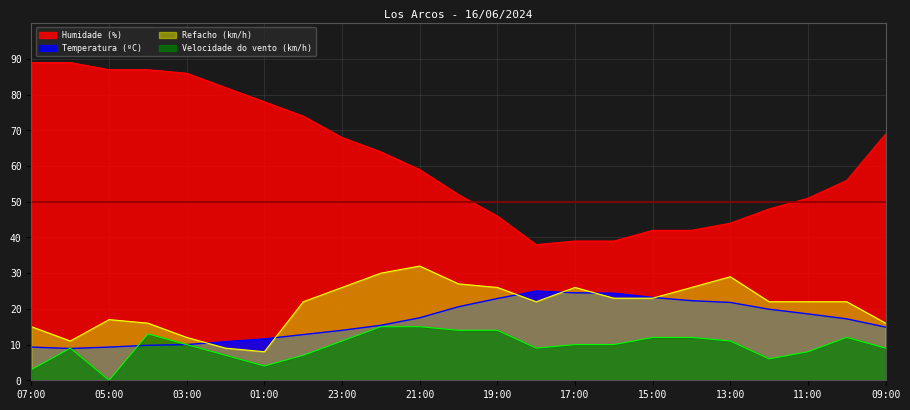

In Humidade (%), how many points are lower than both neighbors (excluding endpoints)?

1